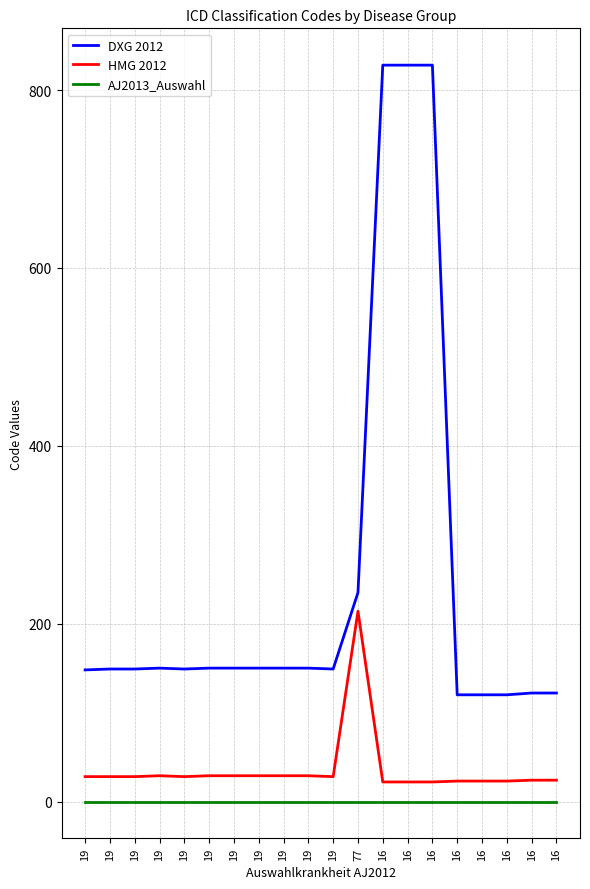

How many lines are shown in the chart?

3